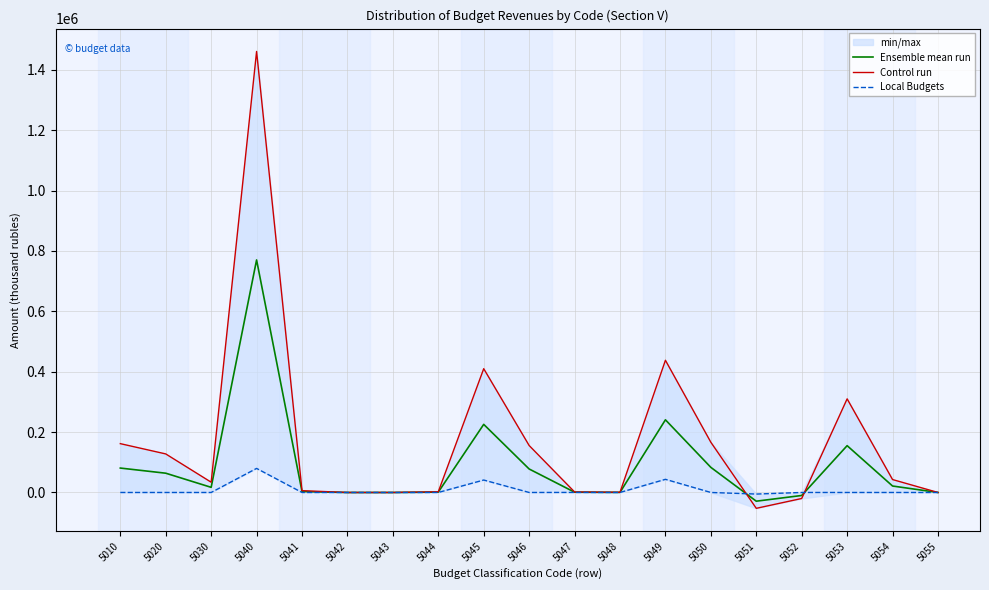

How many positive values does the Ensemble mean run series have?

14